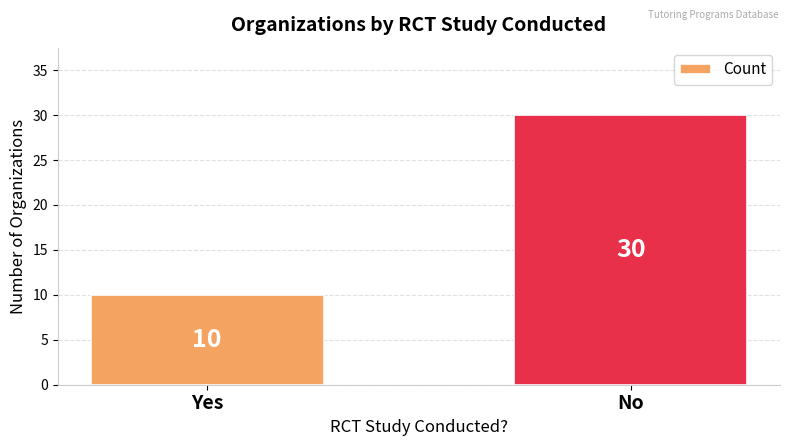

What is the difference between the maximum and minimum values?

20